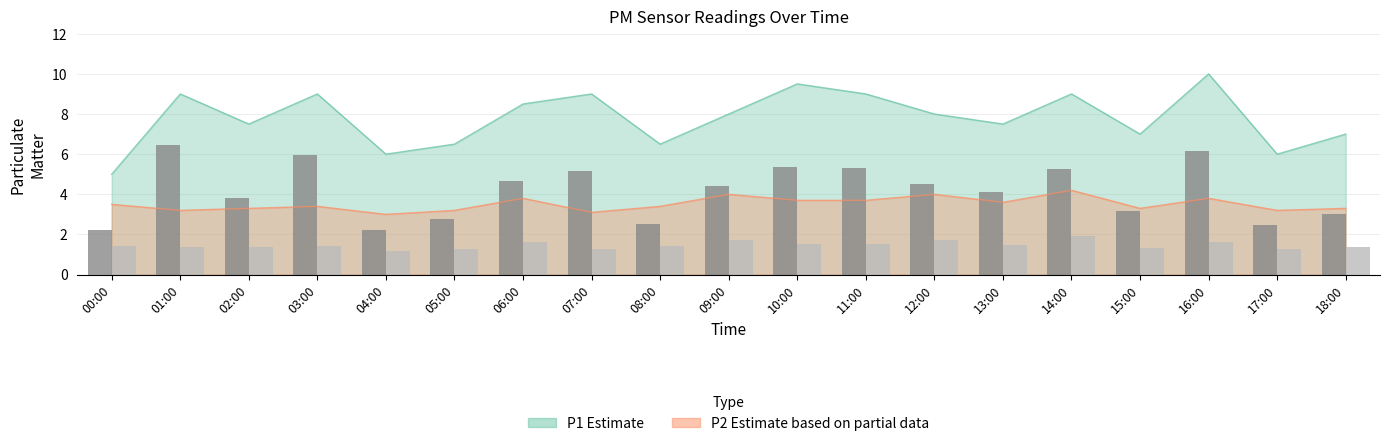

Between 00:00 and 02:00, which is larger?

02:00